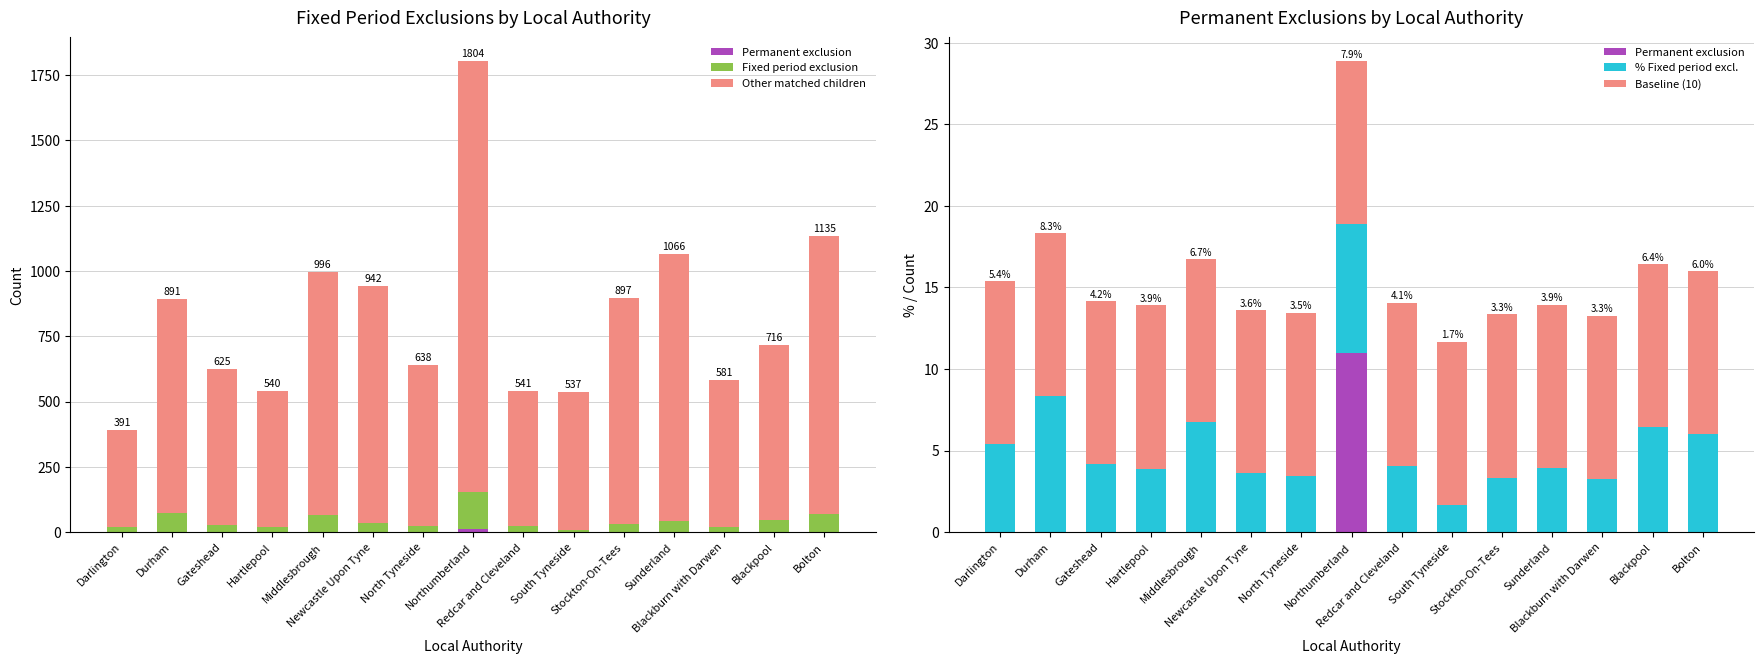

Does the chart contain any negative values?

No